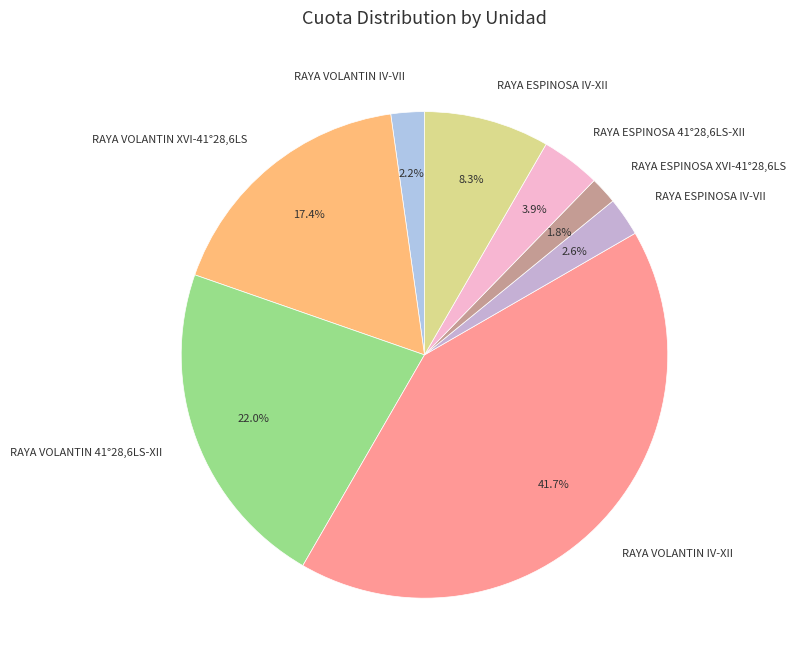

Does any single category account for the majority?

No